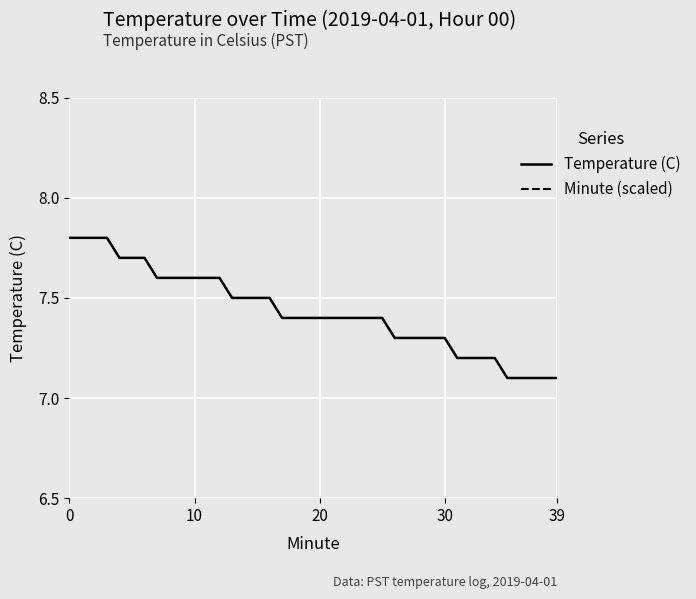

What is the difference between the Minute (scaled) values at 22 and 11?

1.8